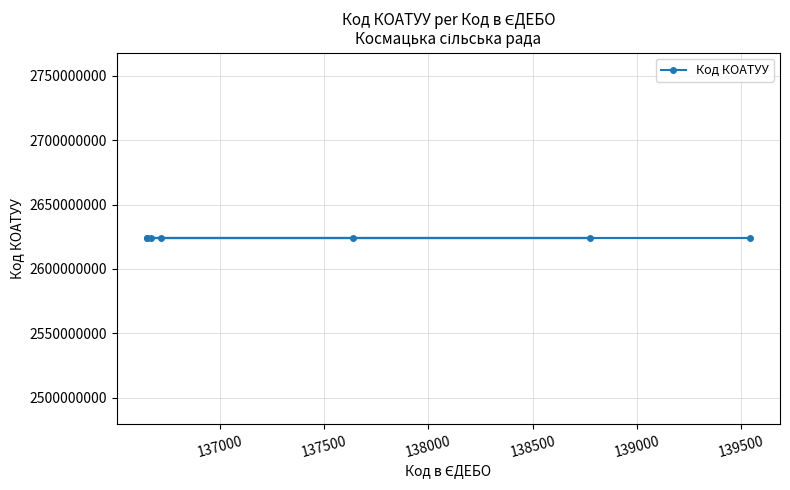

Where is the first local maximum?

138774